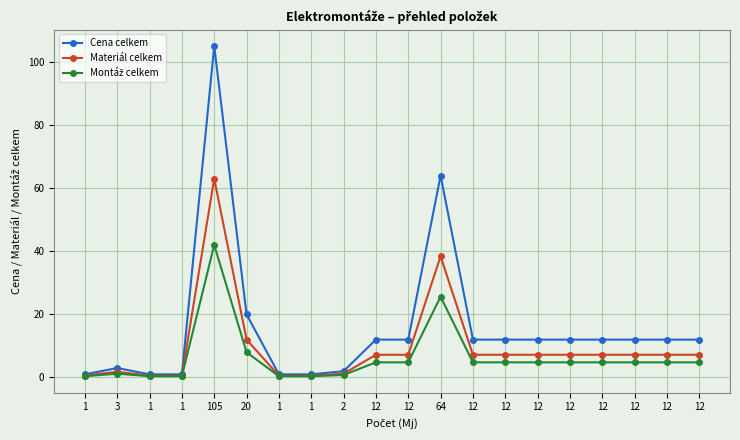

How many lines are shown in the chart?

3